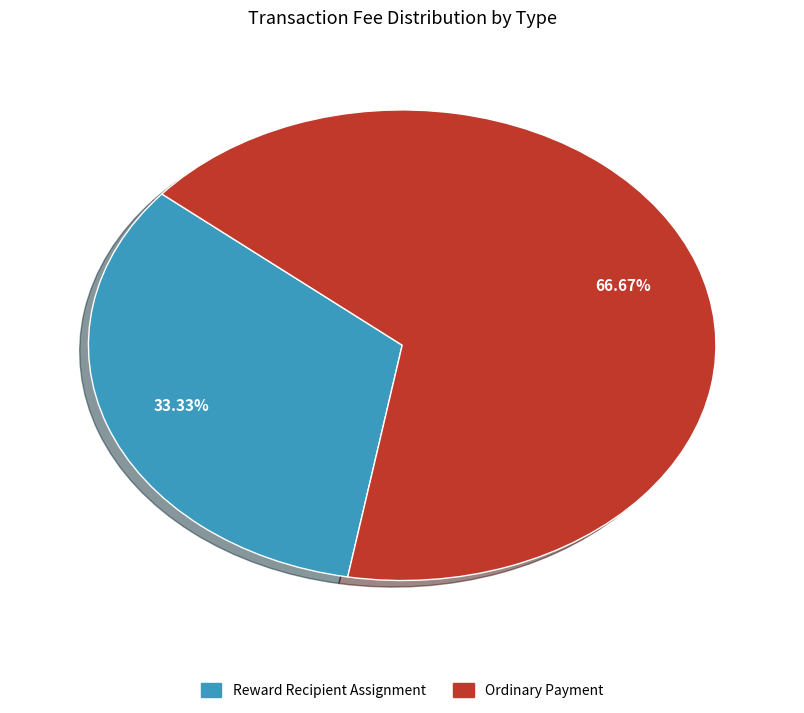

What percentage is the Reward Recipient Assignment slice, to the nearest percent?

33%